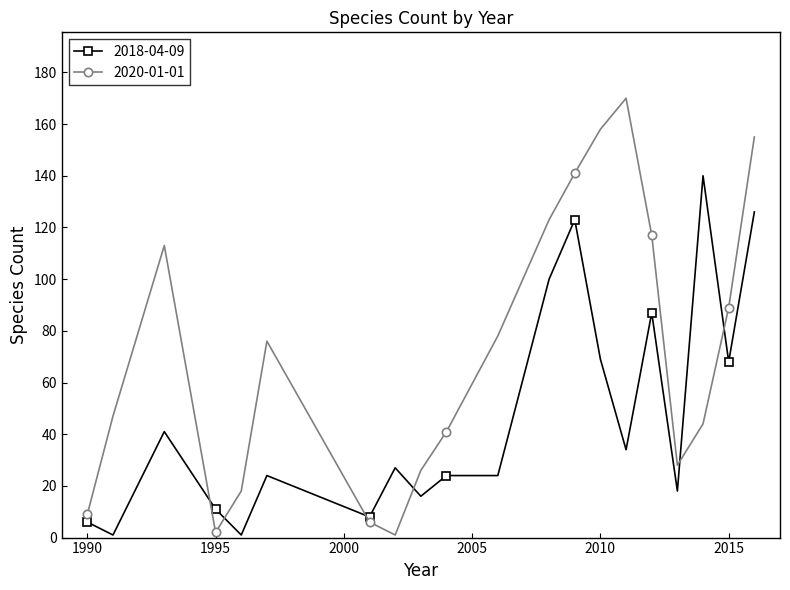

Which series has the widest spread of values?

2020-01-01